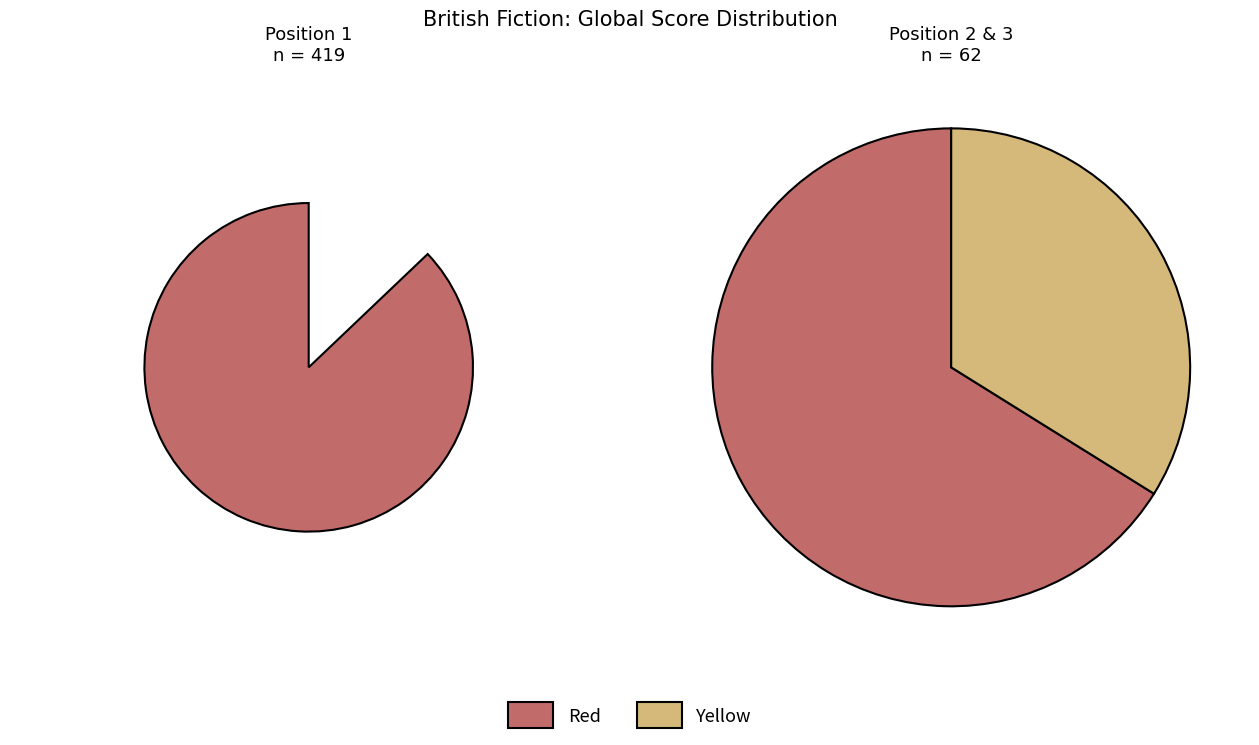

To the nearest percent, what is the average slice percentage?

33%